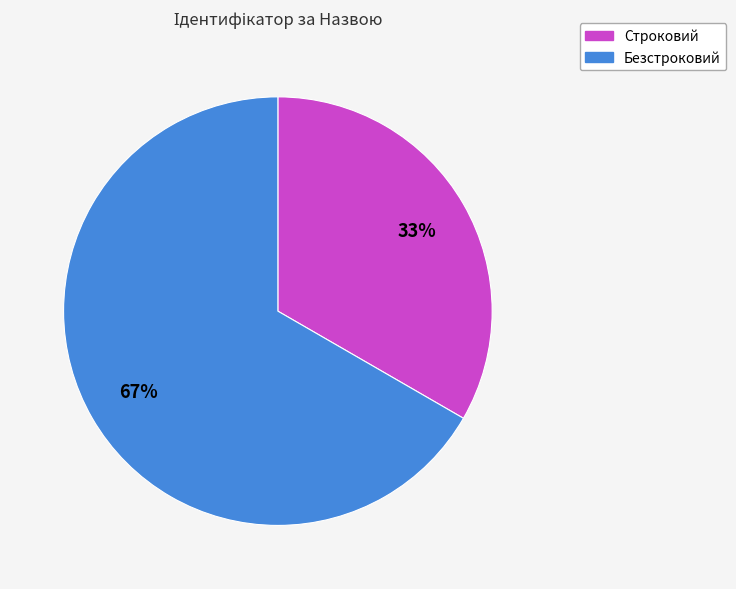

Which slice is the largest?

Безстроковий